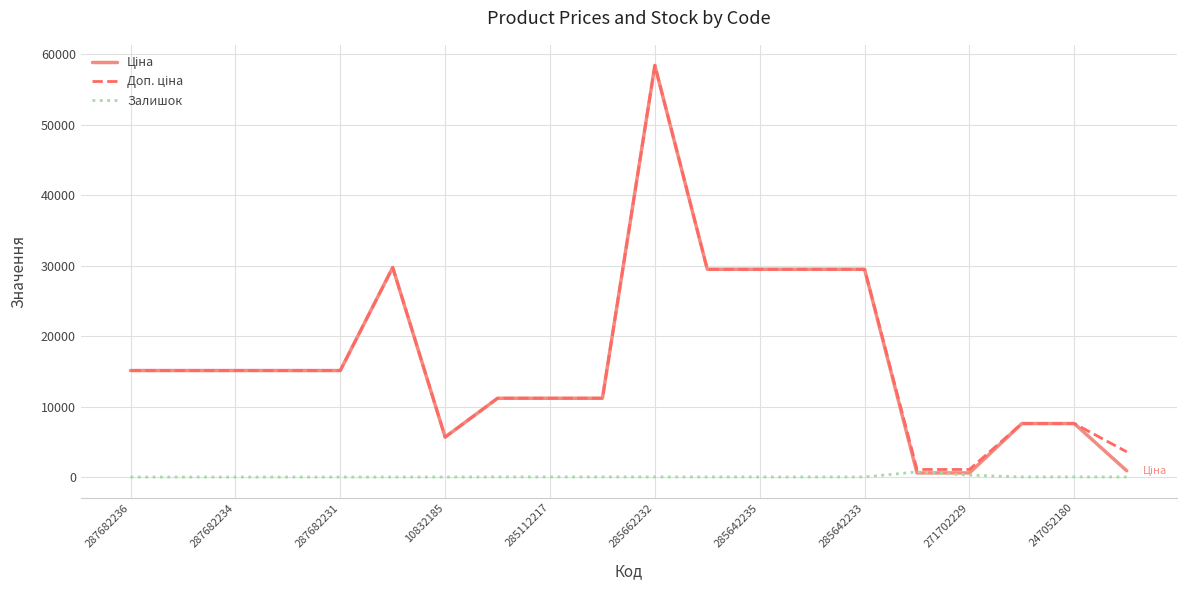

What is the maximum value shown in the chart?

58426.5